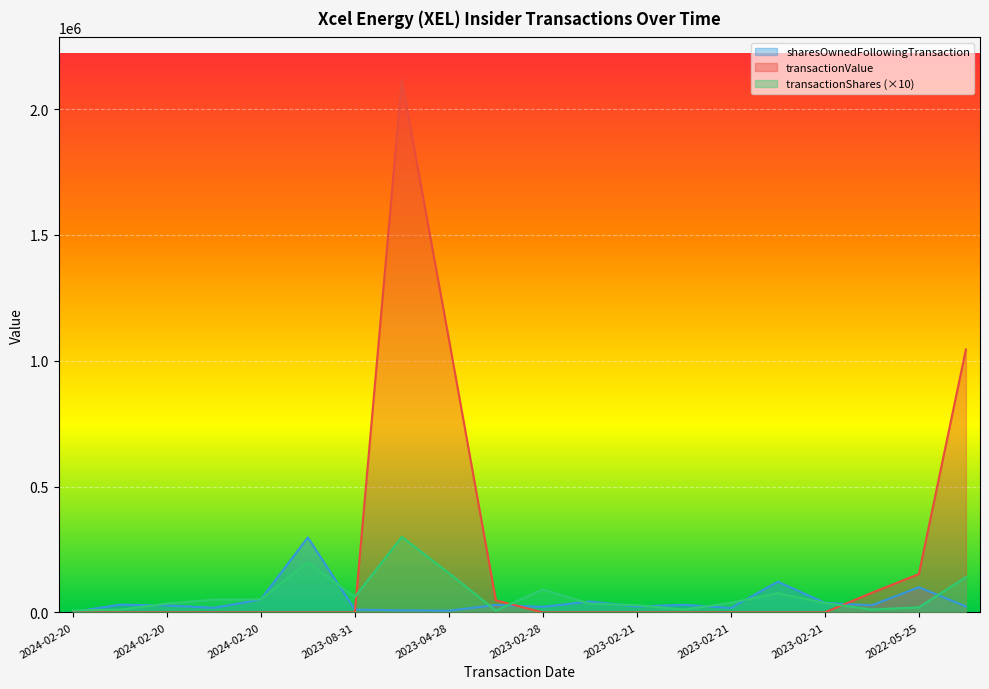

What is the spread (max minus min) of values at 2023-08-31?

61530